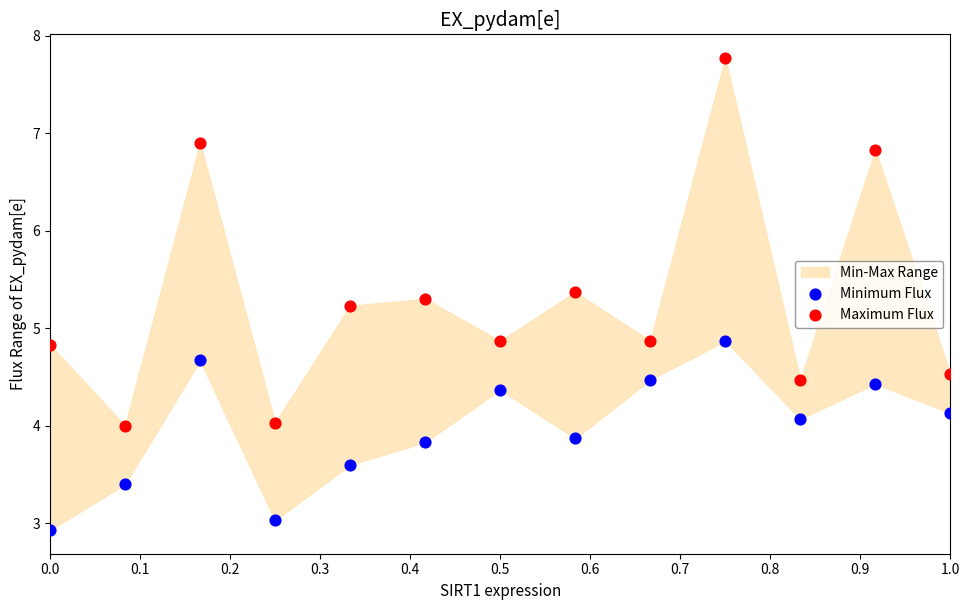

Which series contains the lowest Y value?

Minimum Flux